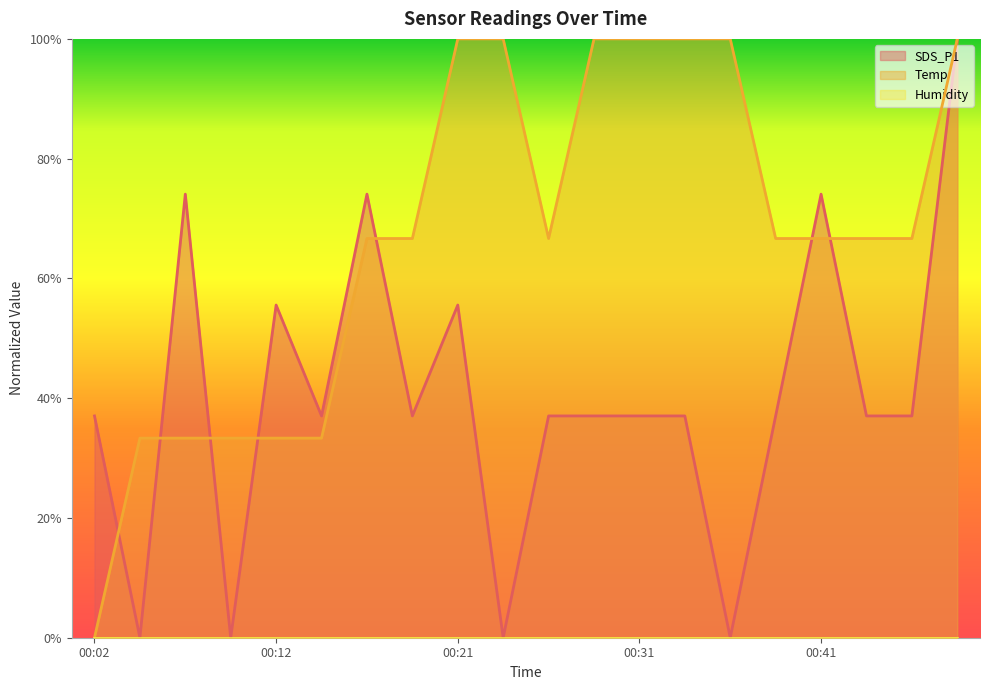

Rank the categories by Temp value from highest to lowest.

00:21, 00:24, 00:29, 00:31, 00:33, 00:36, 00:48, 00:16, 00:19, 00:26, 00:38, 00:41, 00:43, 00:46, 00:04, 00:07, 00:09, 00:12, 00:14, 00:02